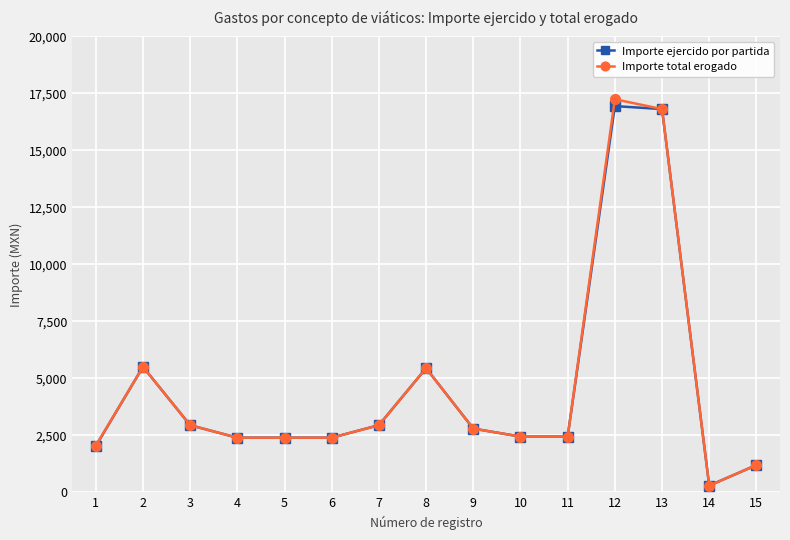

What is the spread (max minus min) of values at 1?

20.0